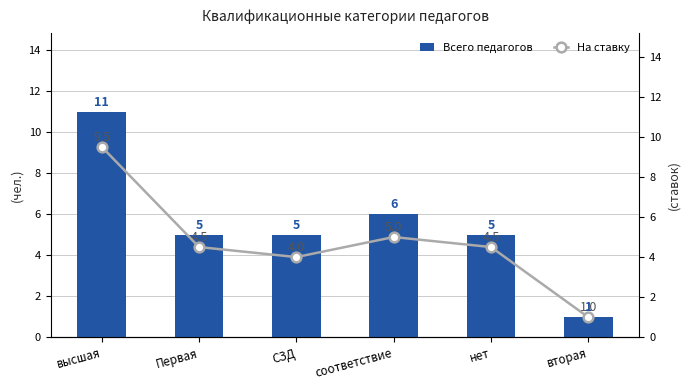

Does the chart contain stacked bars?

No